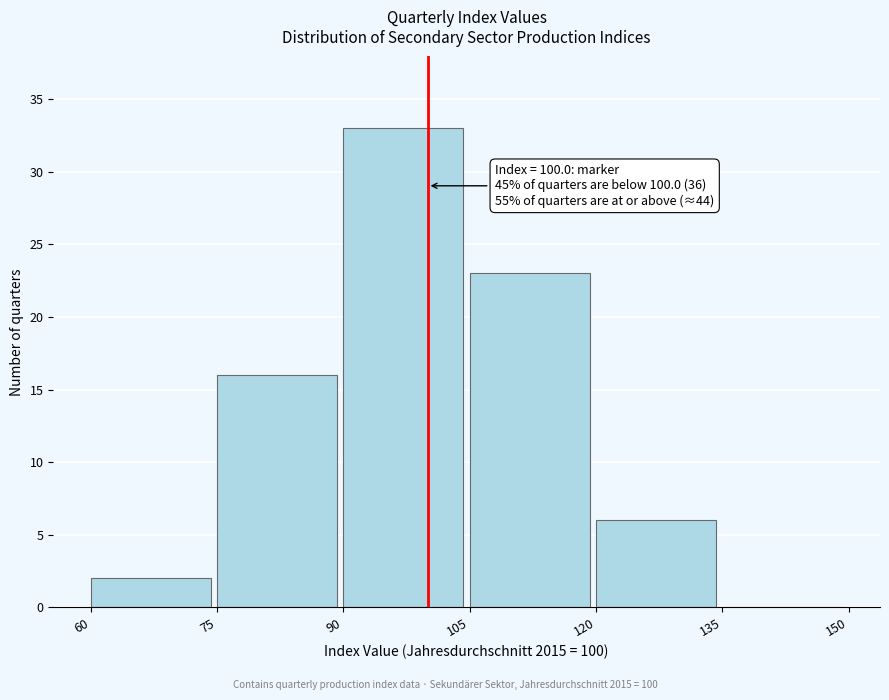

Which range on the x-axis has the tallest bar?

90 to 105